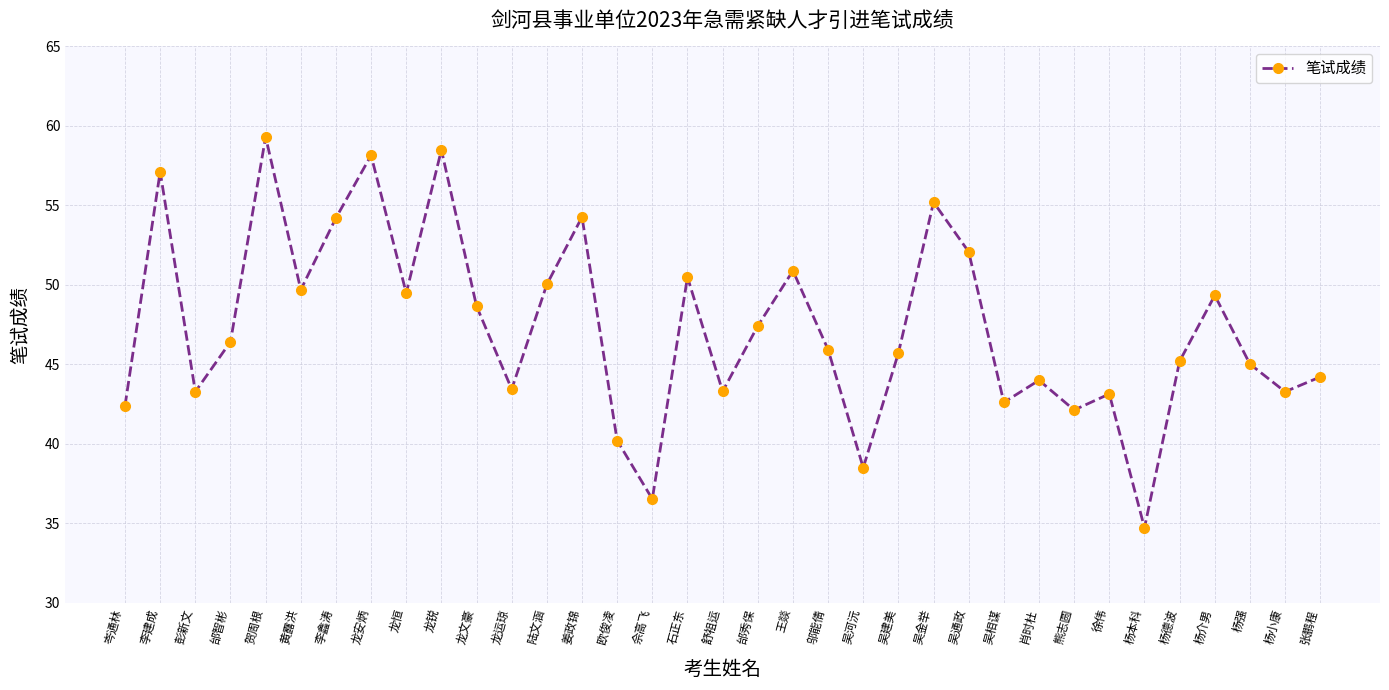

Is it true that the value at 贺周根 is 34.1?

False